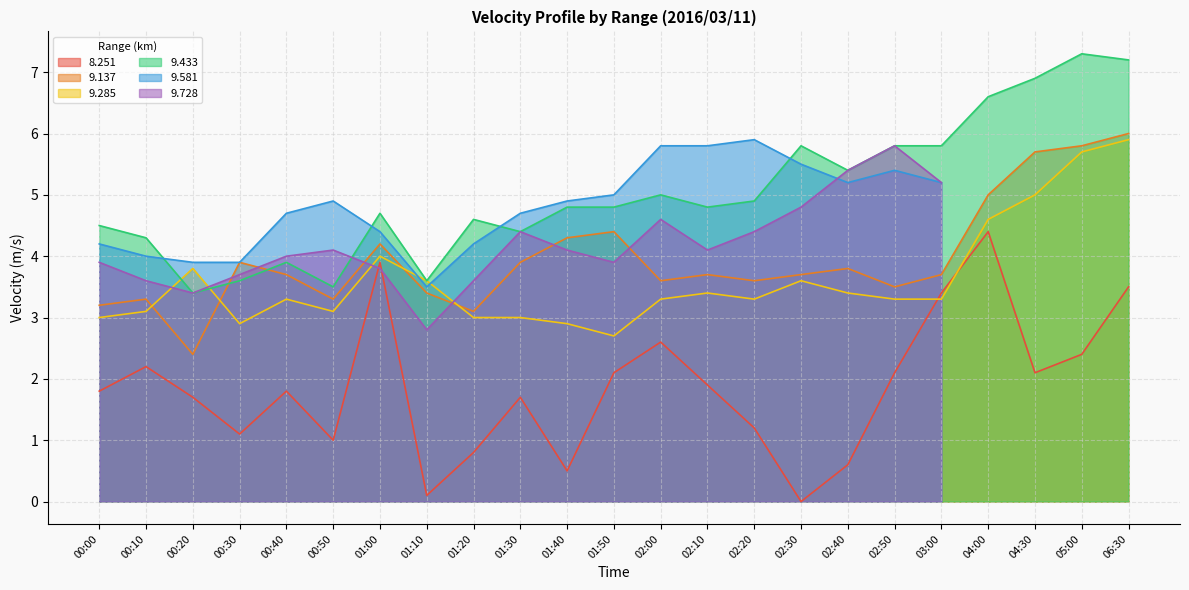

What is the label of the 4th point from the right?

04:00